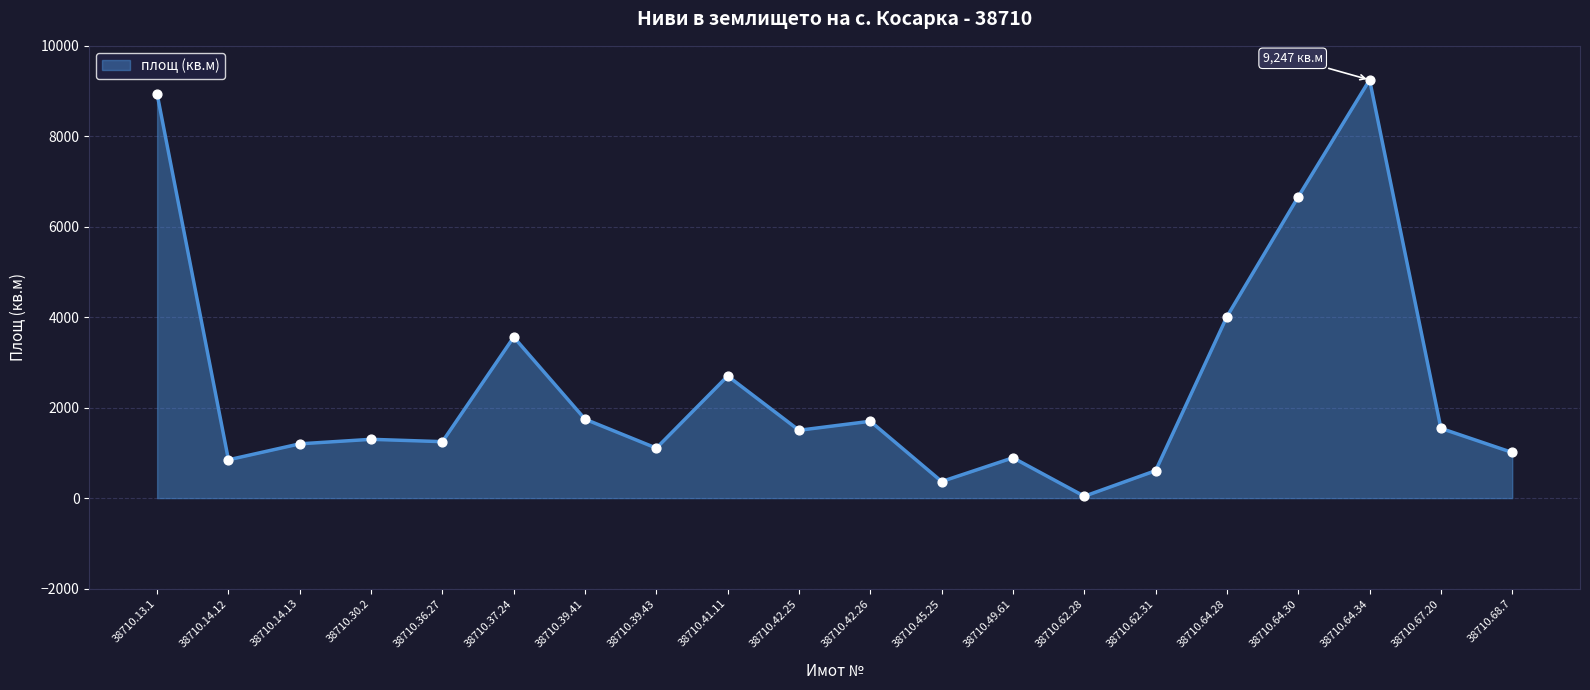

What is the change in value from 38710.62.28 to 38710.67.20?

+1501